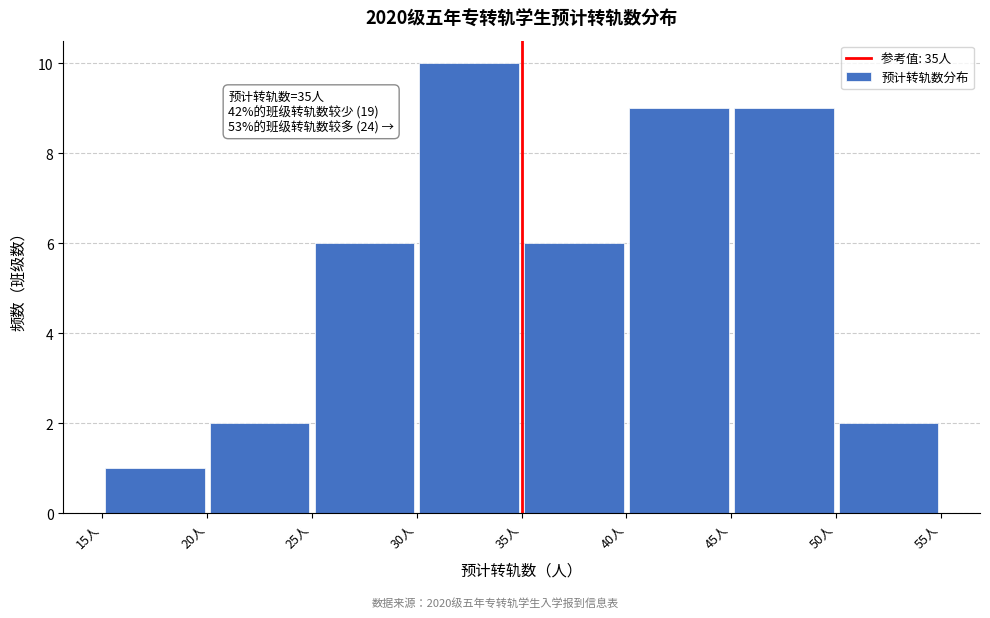

Over which range of the x-axis is the bar tallest?

30 to 35